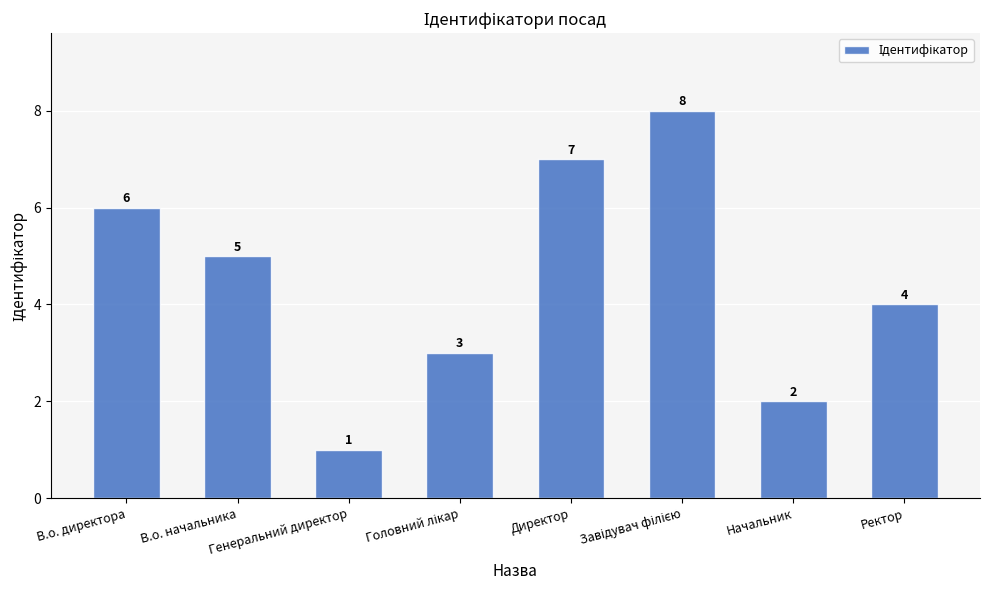

How many values are between 3 and 7?

5